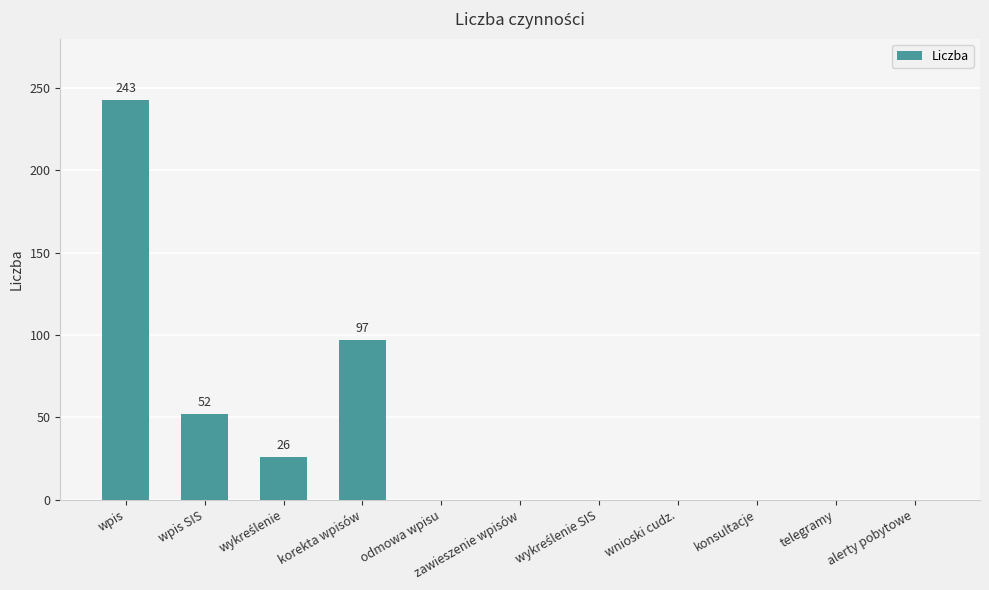

What is the change in value from wpis SIS to wnioski cudz.?

-52